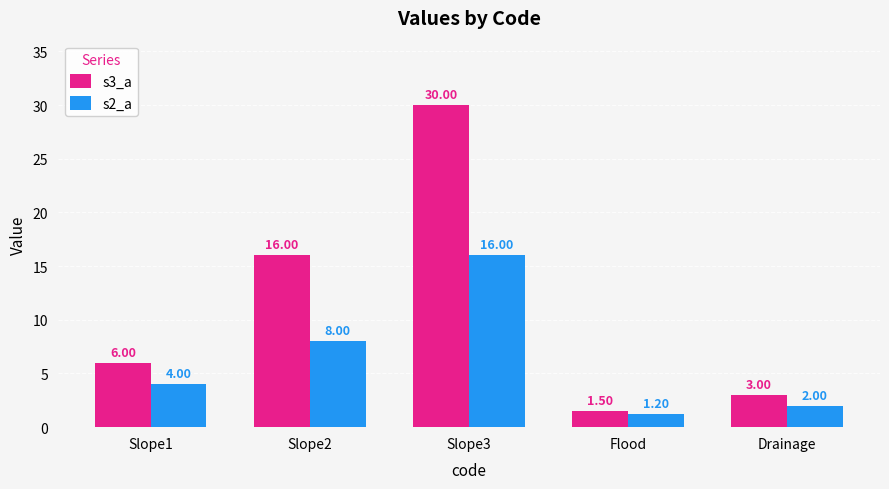

What are all the series names shown in the legend?

s3_a, s2_a